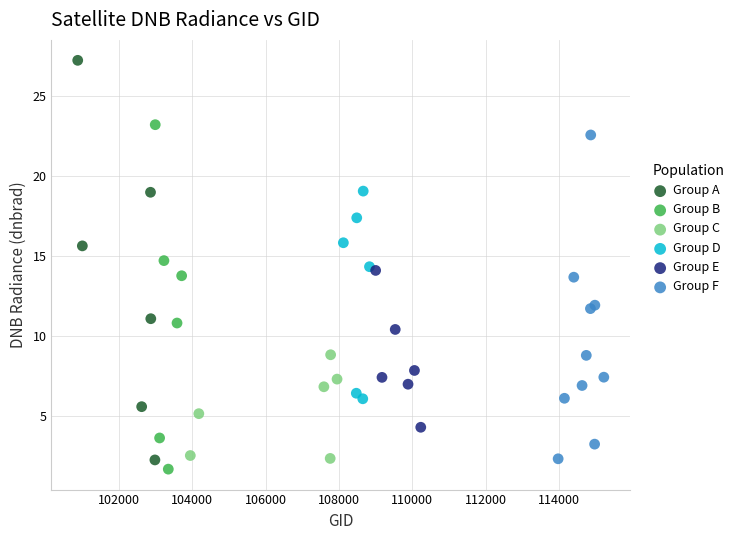

Which series reaches the maximum Y coordinate?

Group A